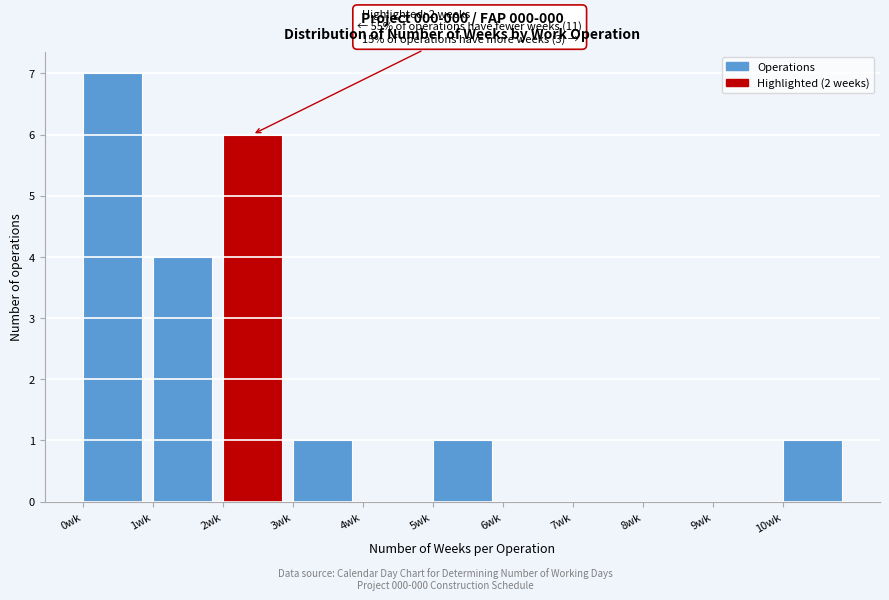

Which range on the x-axis has the tallest bar?

0 to 1